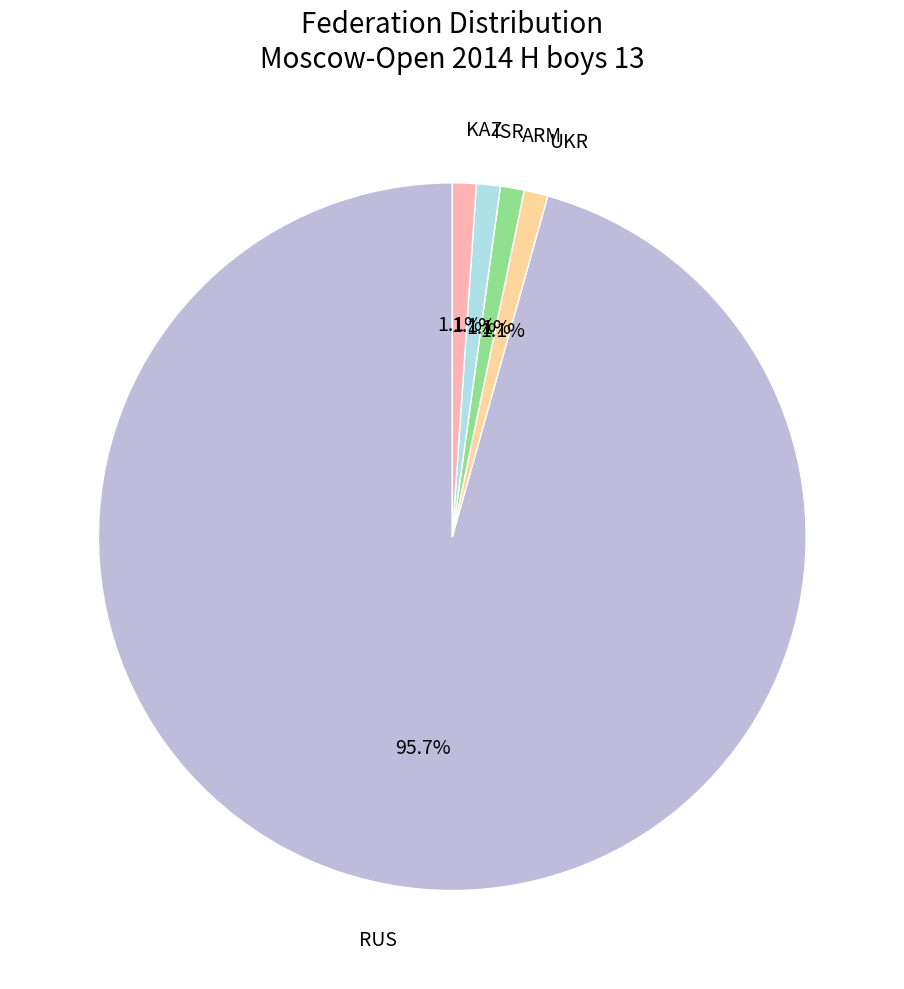

Which has a higher value, UKR or RUS?

RUS